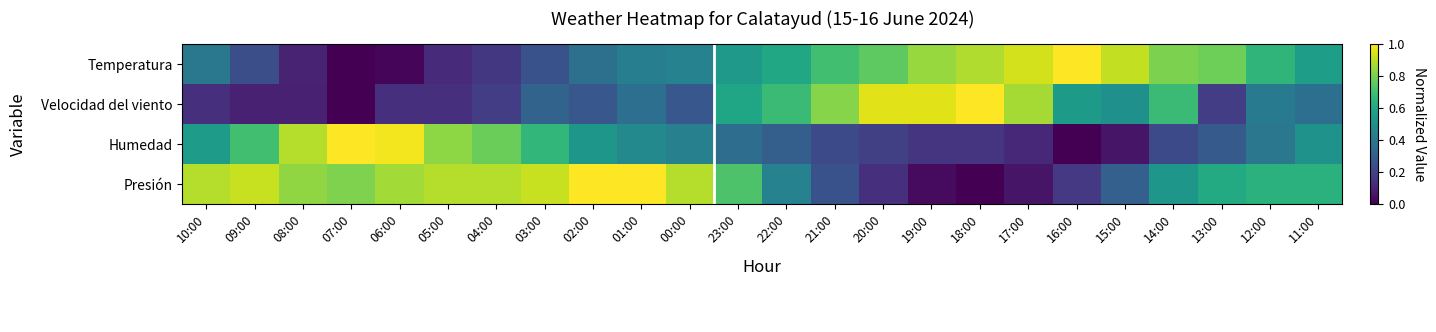

At how many categories does at least one series exceed 0?

24